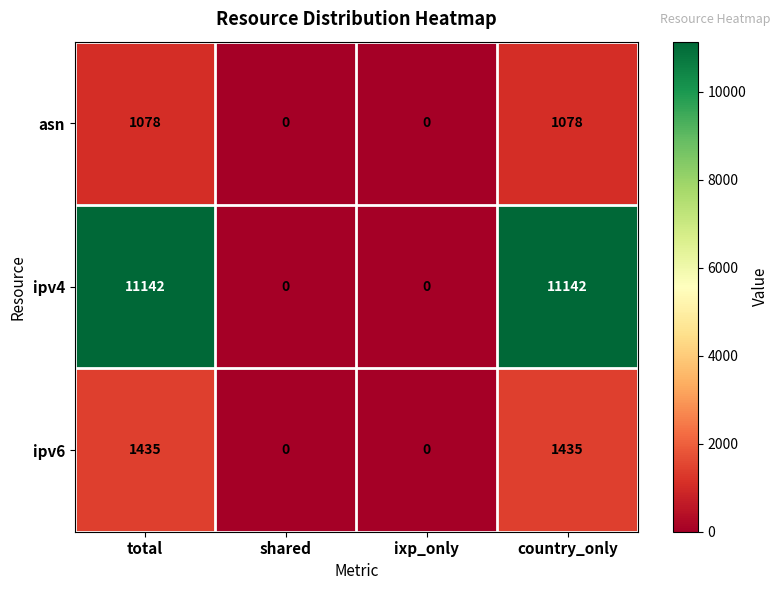

What is the highest value of the asn series?

1078